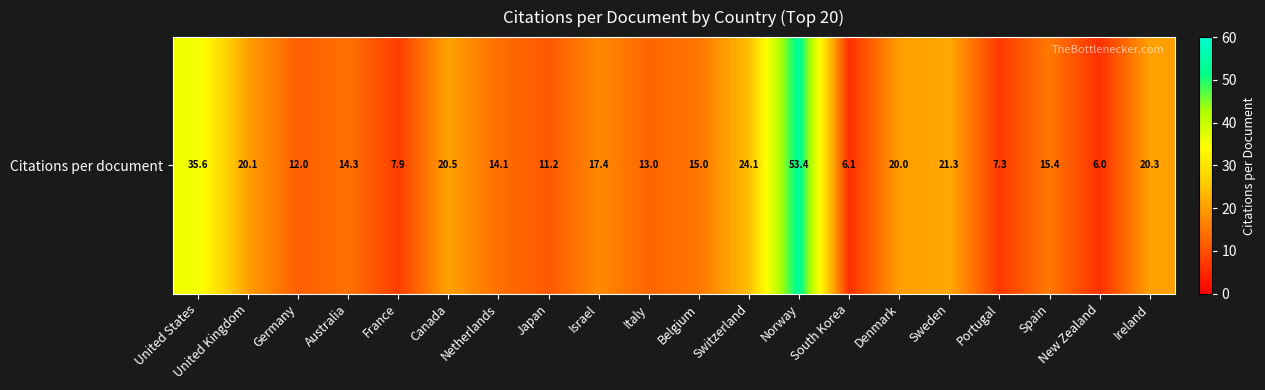

The chart shows a value of 7.9 at France. True or false?

True